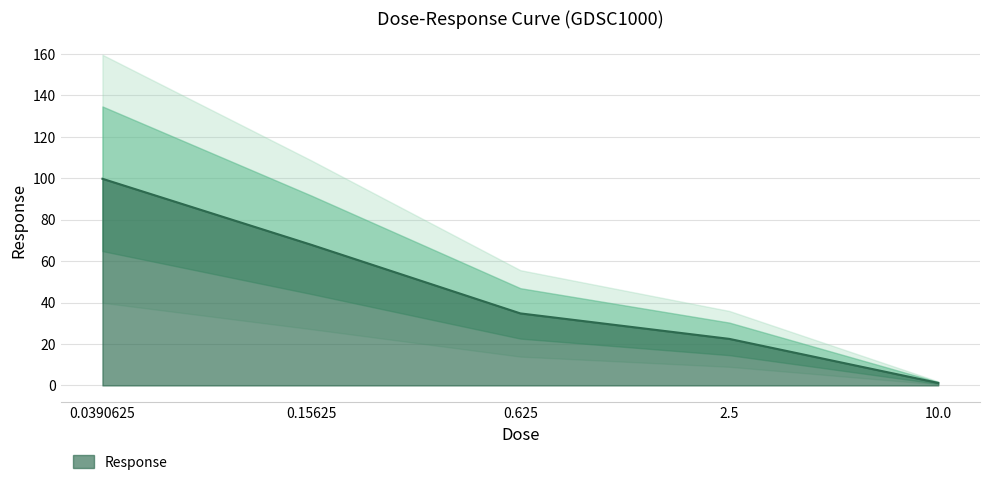

What is the label of the 3rd point from the left?

0.625